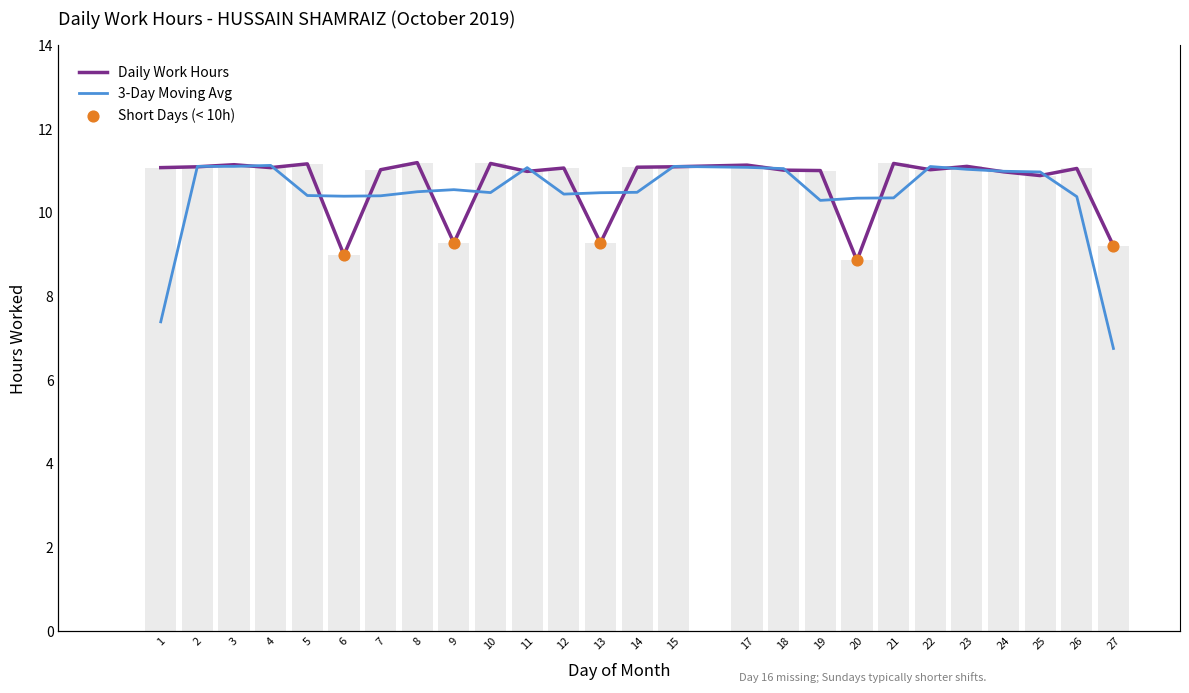

Between 17 and 21, which is larger?

21